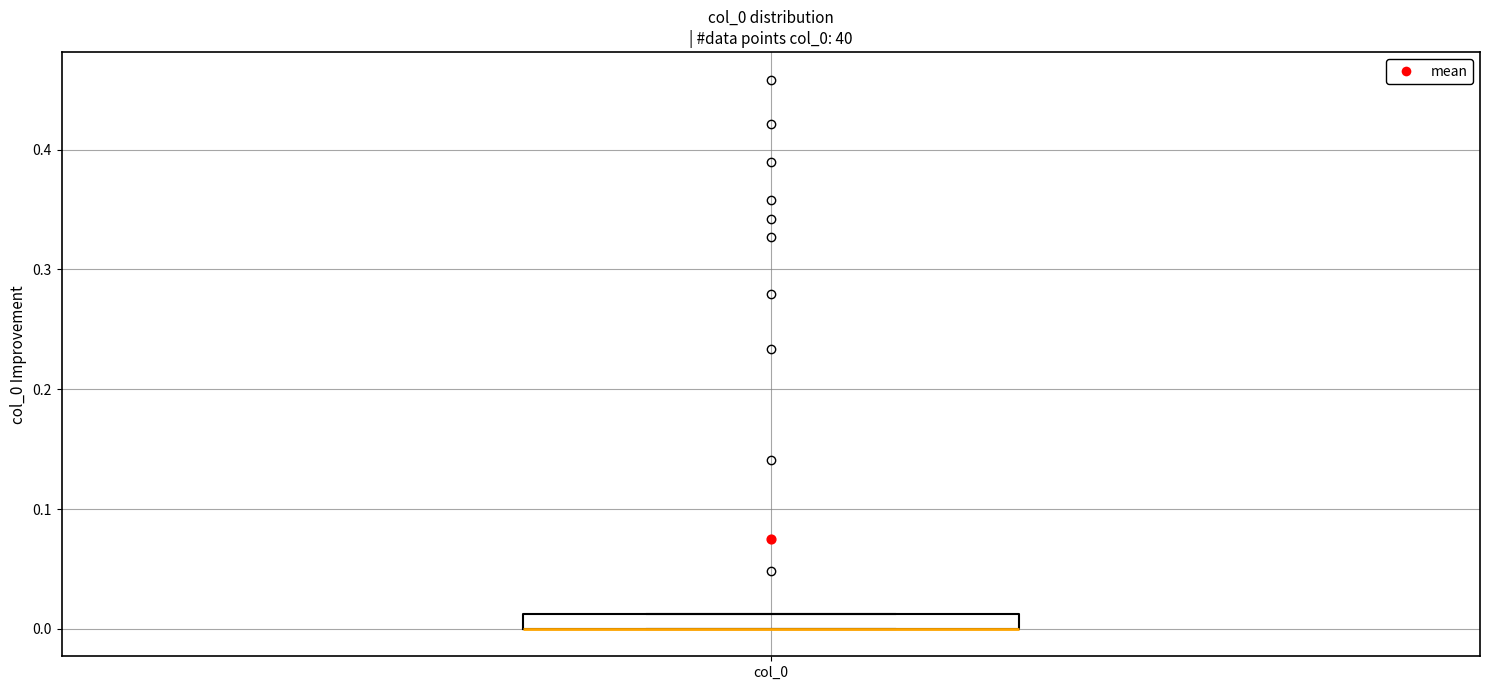

Where is the lower edge of the box for col_0 on the y-axis? The values are not printed on the chart, so give them approximately, as read against the axis.

0.00